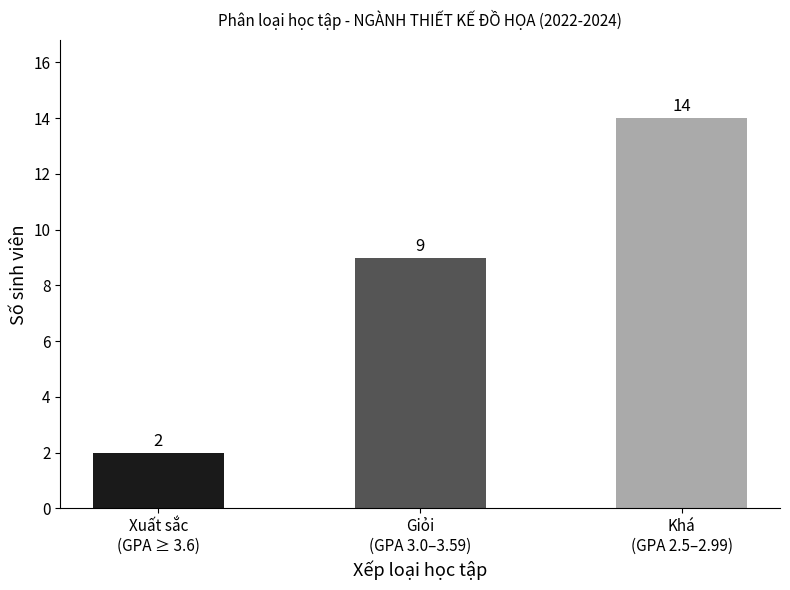

How many values are between 2 and 14?

3